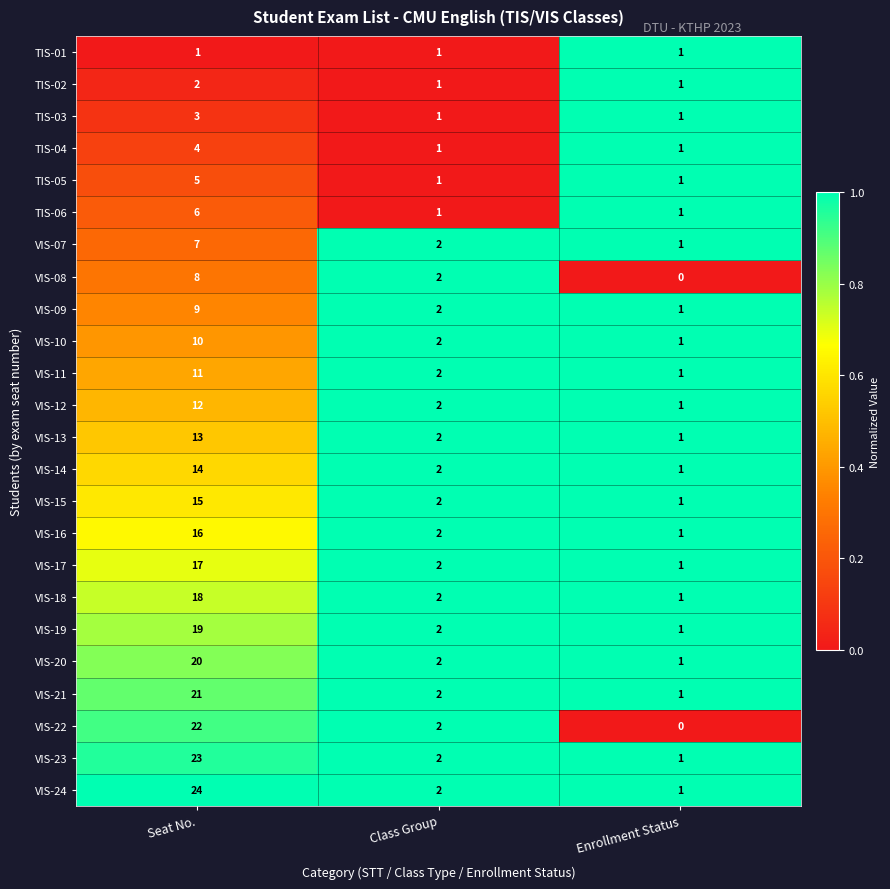

What is the total value across all series at Enrollment Status?

22